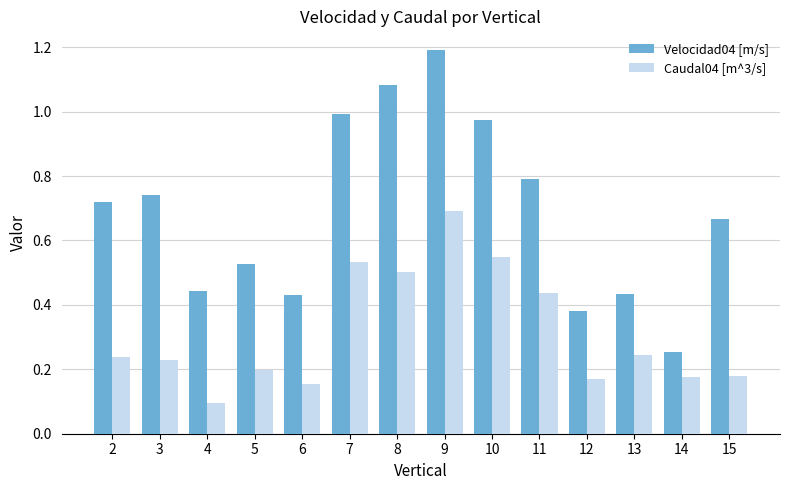

What is the difference between the maximum and minimum values in the Velocidad04 [m/s] series?

0.9